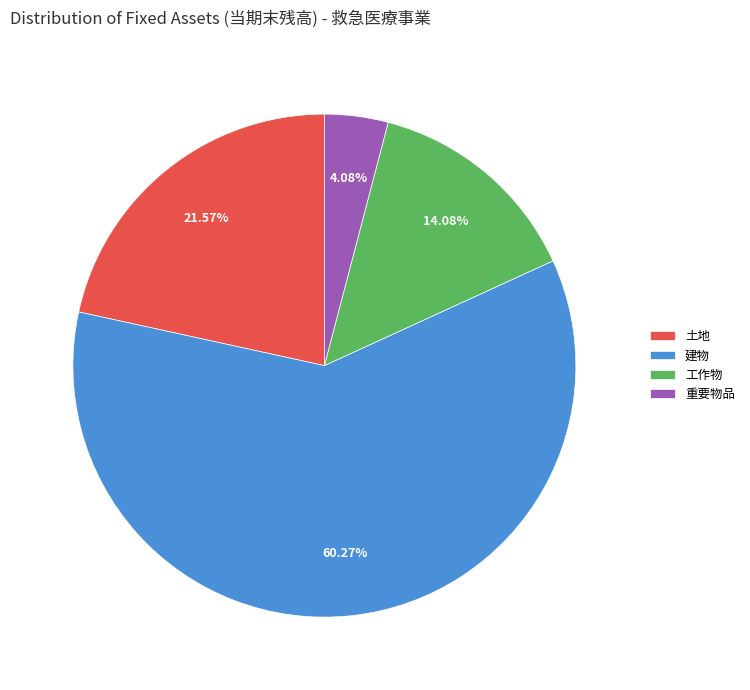

Is it true that 土地 is 22% of the pie?

True